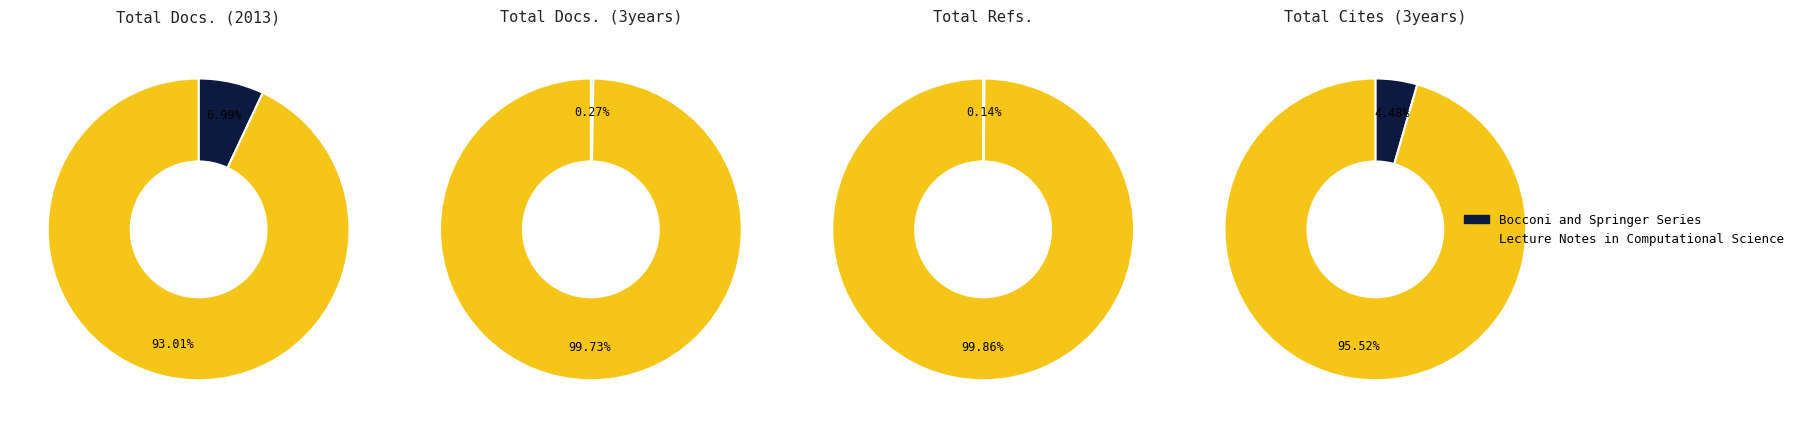

How much of the chart is everything except Lecture Notes in Computational Science?

7.0%